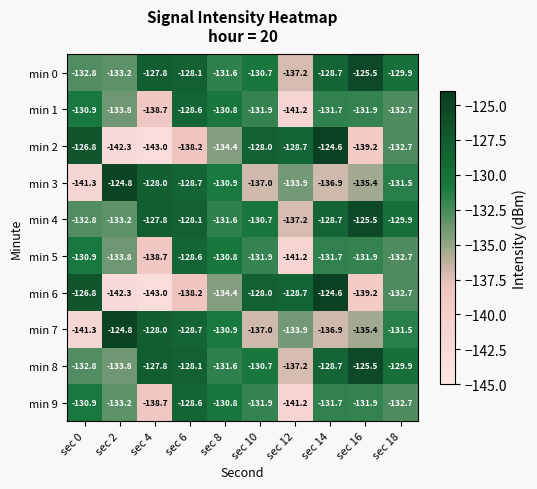

What is the difference between the highest and lowest values at sec 6?

10.1